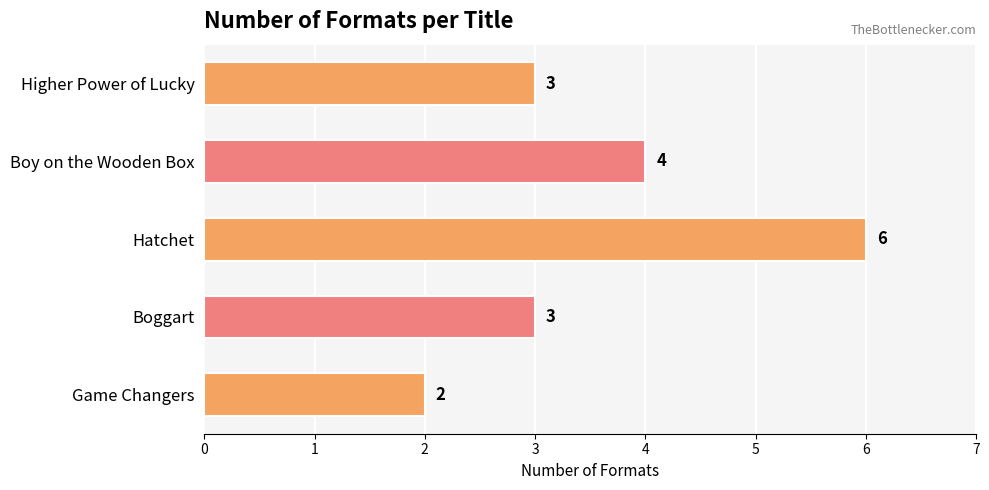

Reading bottom to top, transcribe all the data shown in this chart.

Game Changers=2	Boggart=3	Hatchet=6	Boy on the Wooden Box=4	Higher Power of Lucky=3